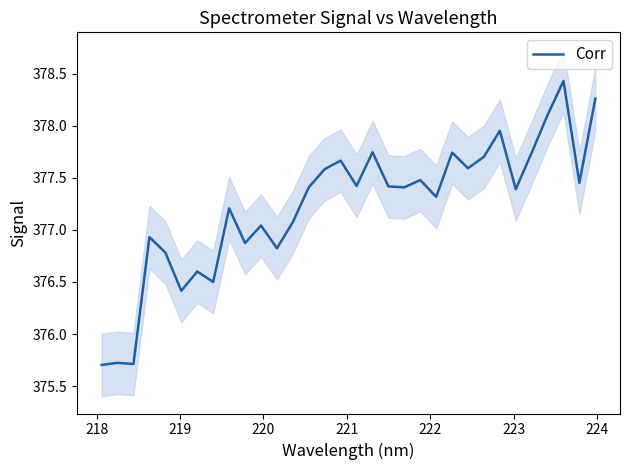

True or false: the data has more than 2 interior local peaks.

True